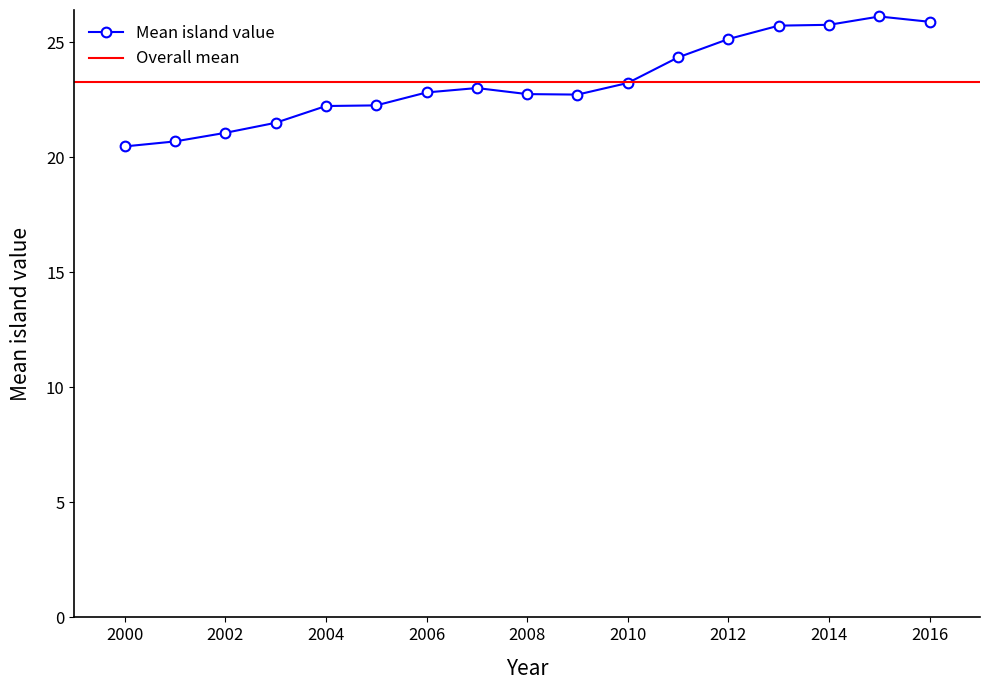

Is it true that the value at 2002 is 21.1?

True